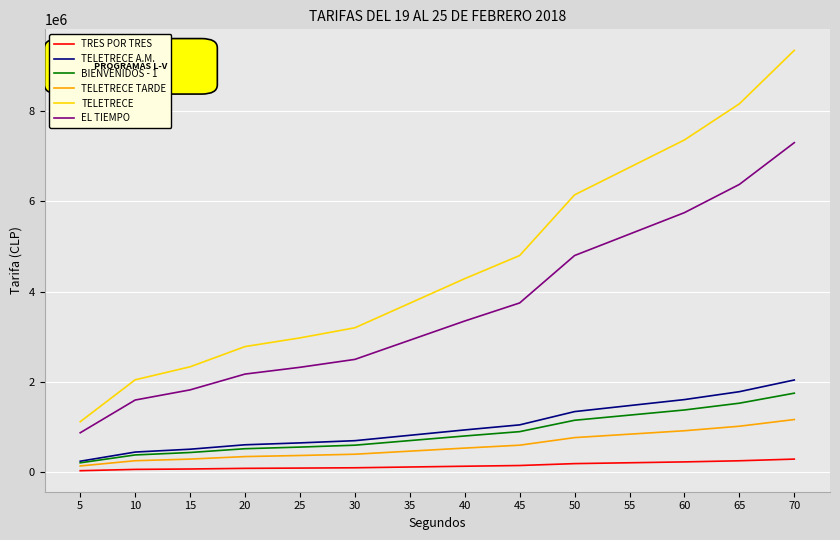

What is the greatest value displayed?

9344000